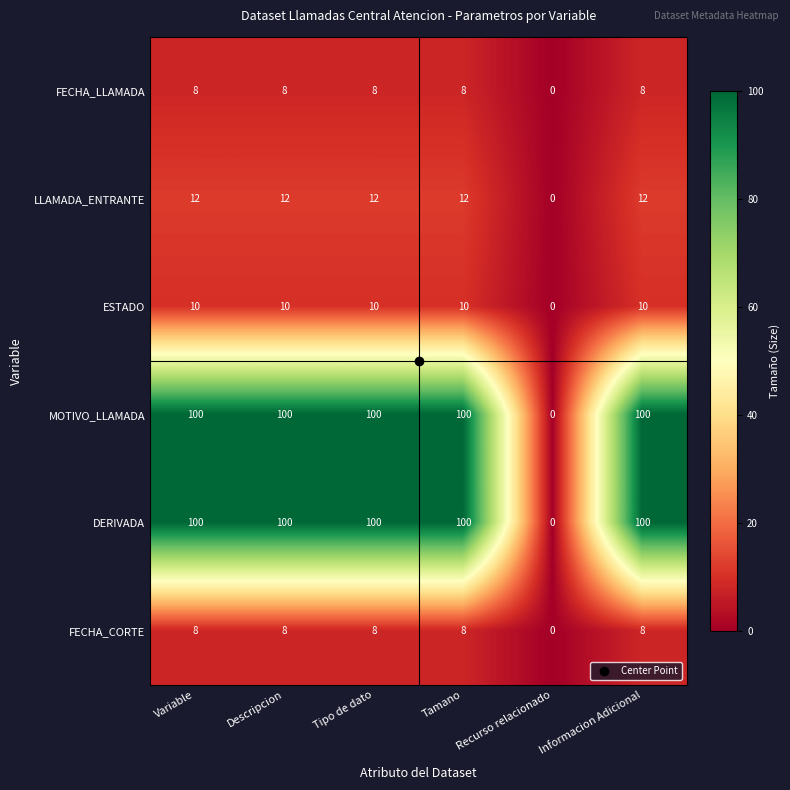

The FECHA_LLAMADA series shows 12 at Descripcion. True or false?

False